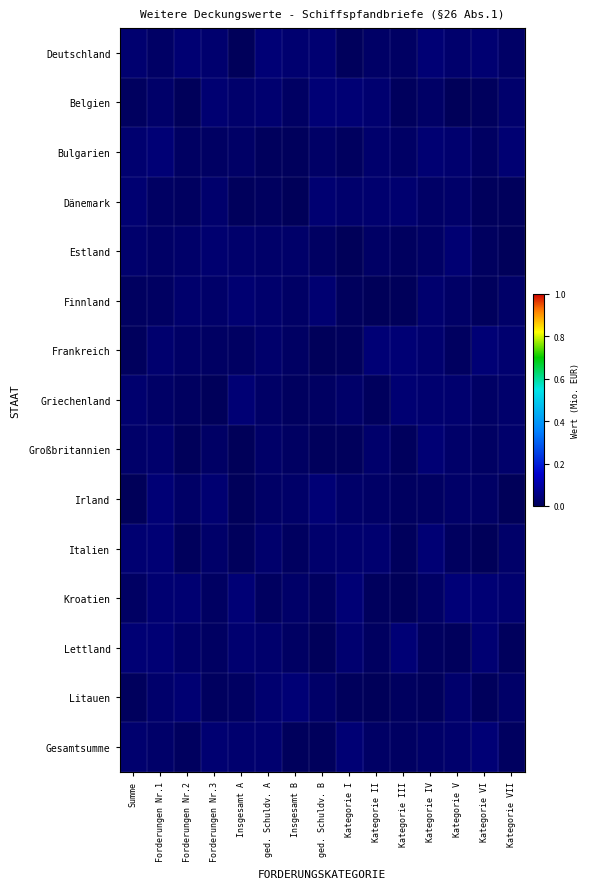

Which series has the widest spread of values?

Litauen